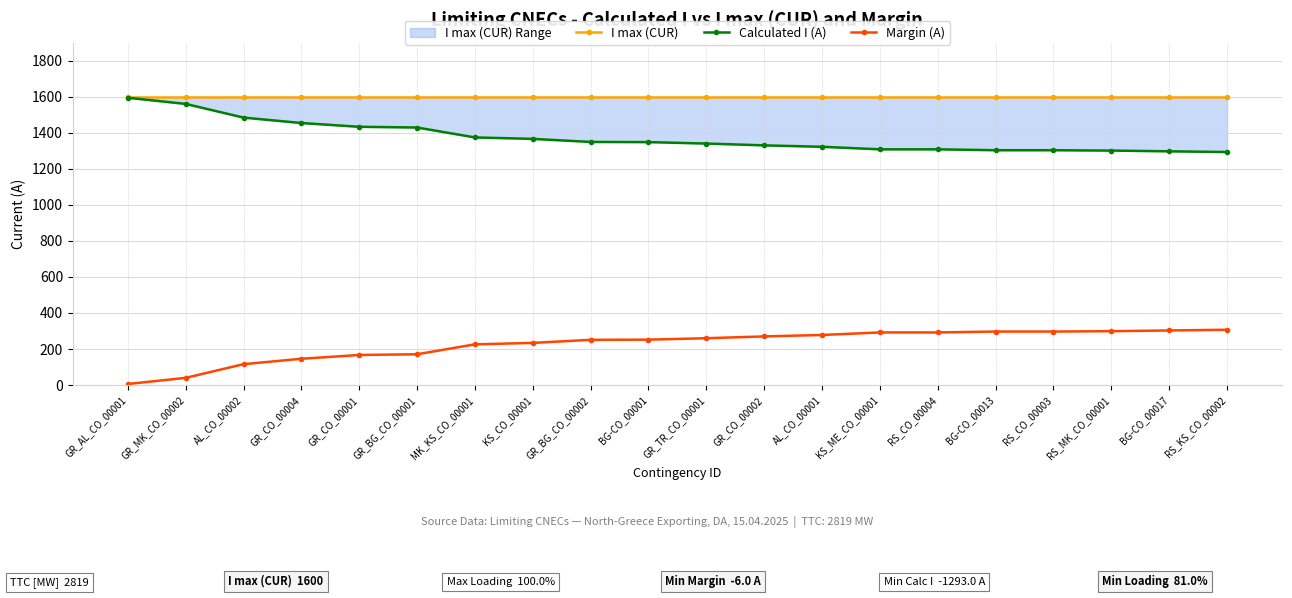

What is the highest value of the Calculated I (A) series?

1594